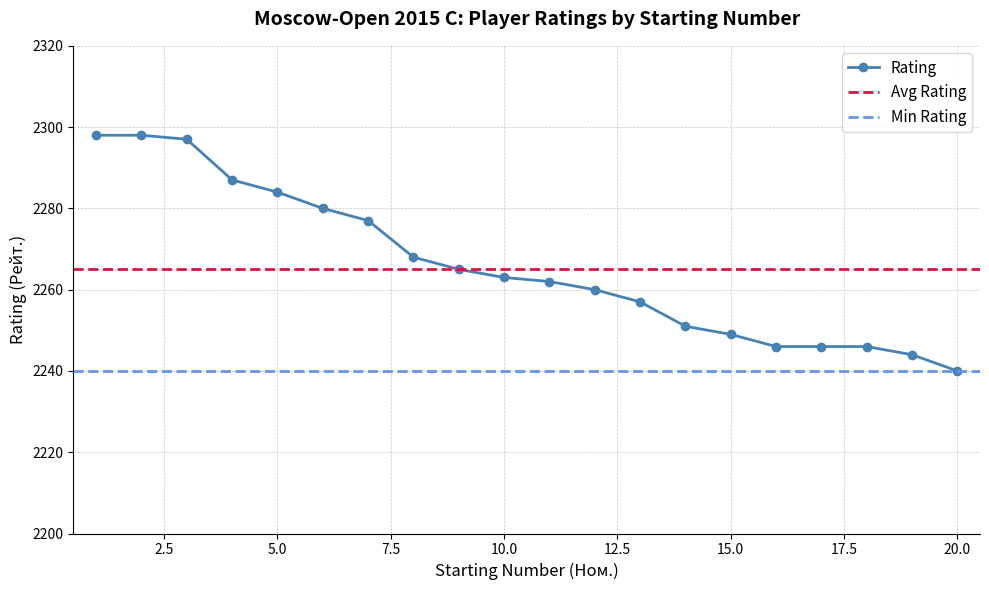

What is the minimum value shown in the chart?

2240